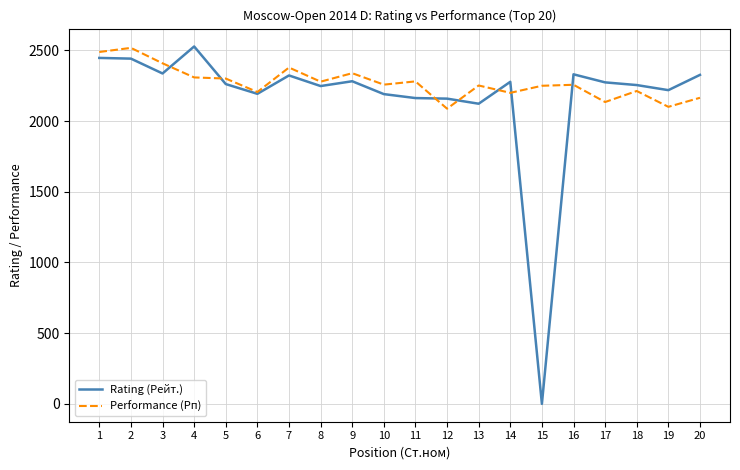

Rank the series at 17 from lowest to highest value.

Performance (Рп), Rating (Рейт.)